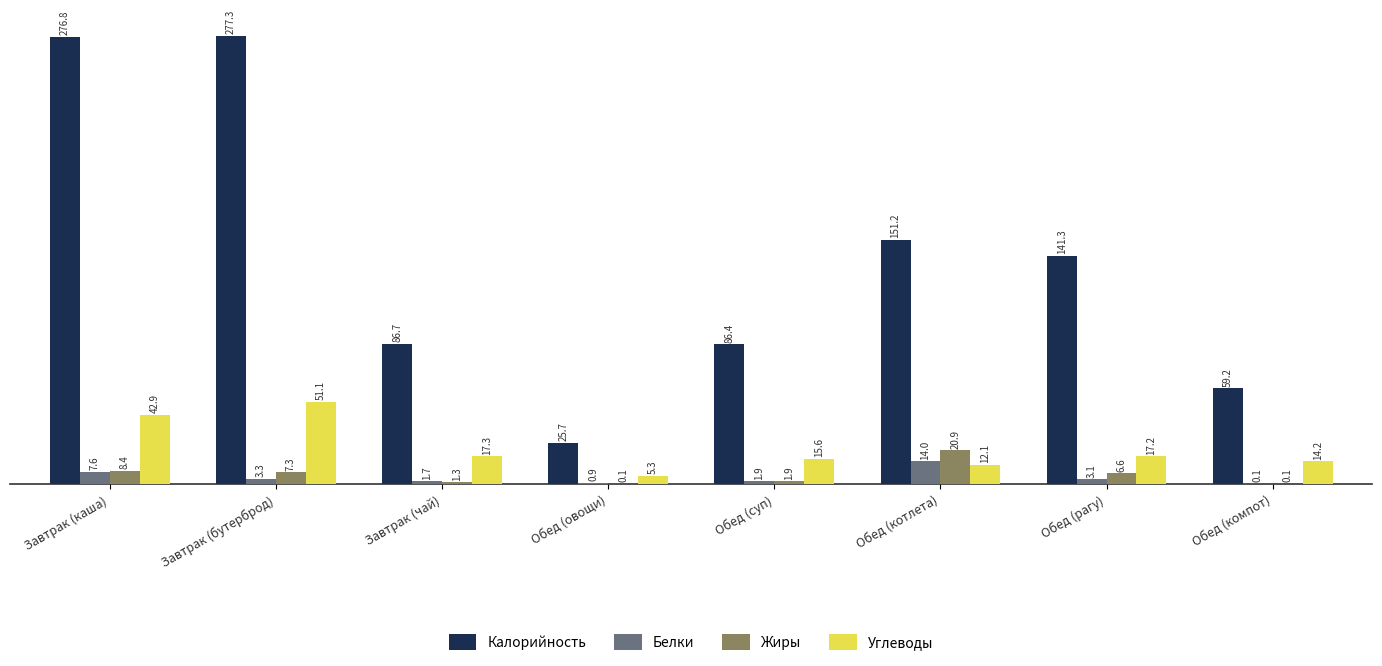

At which category does the chart reach its peak across all series?

Завтрак (бутерброд)